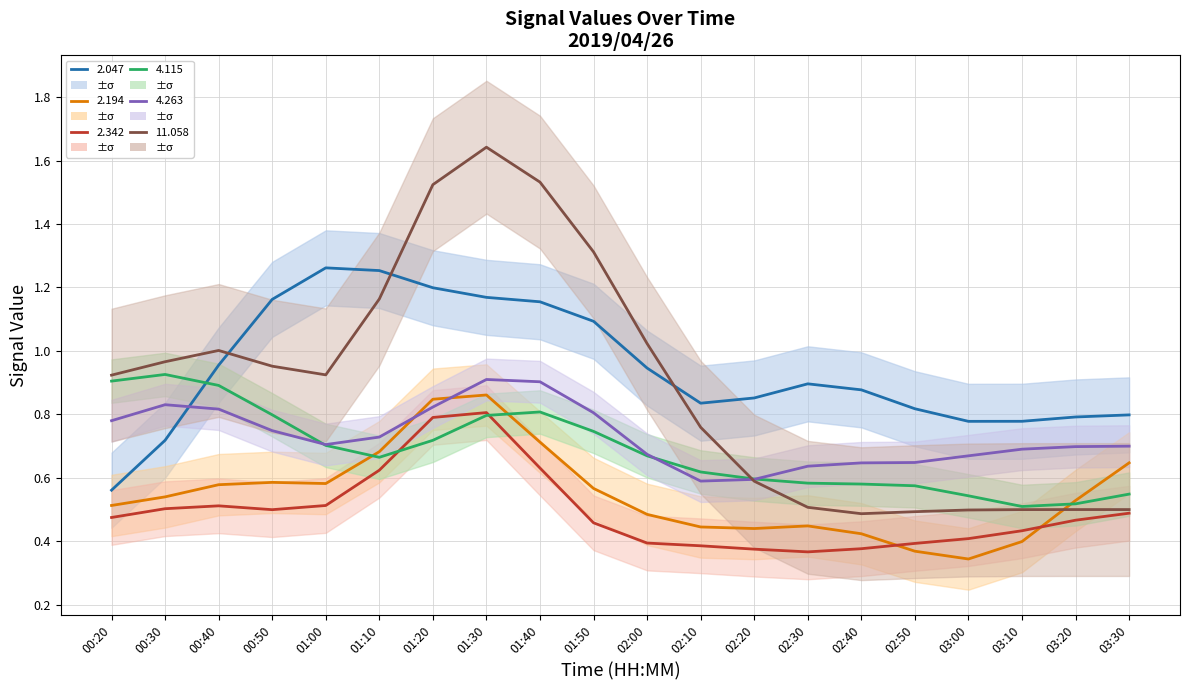

Where is 2.194 GHz nearest to the value 0?

03:00